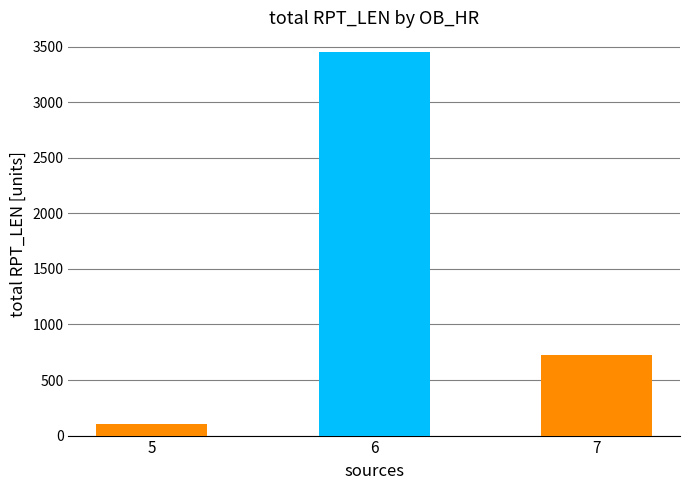

What is the sum of the values at 7 and 6?

4177